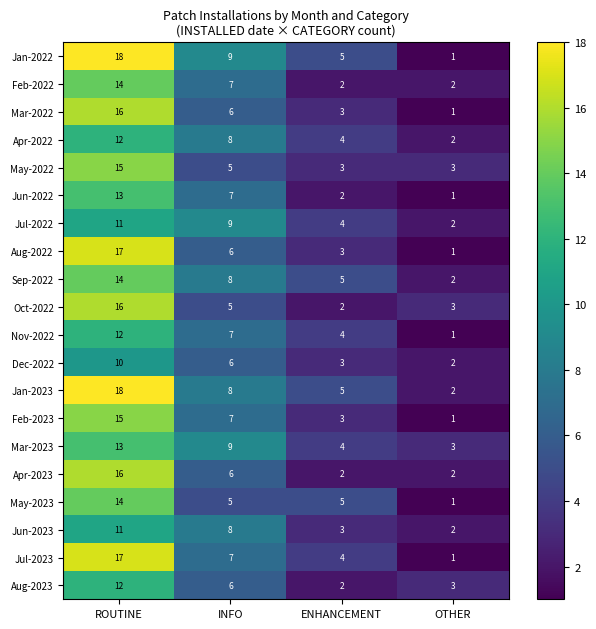

At which label is Nov-2022 closest to 6?

INFO